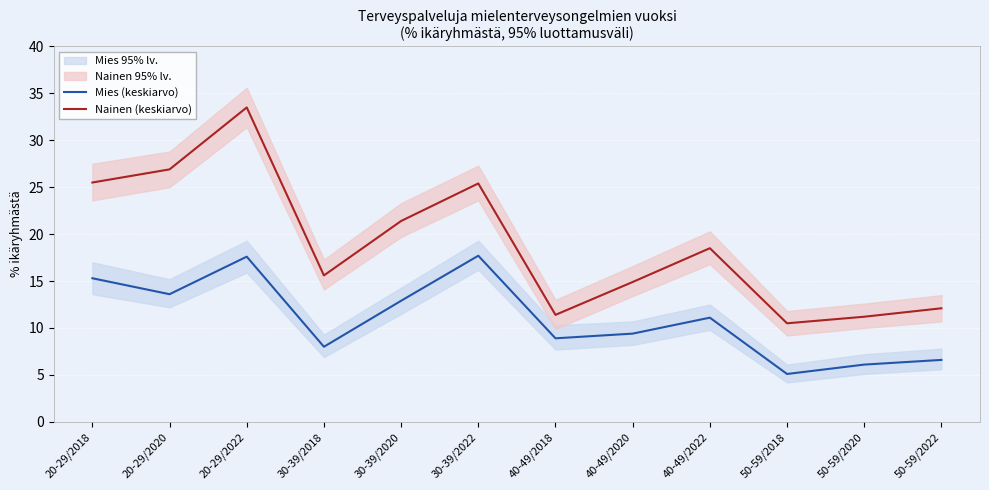

In Mies (keskiarvo), how many points are higher than both neighbors (excluding endpoints)?

3